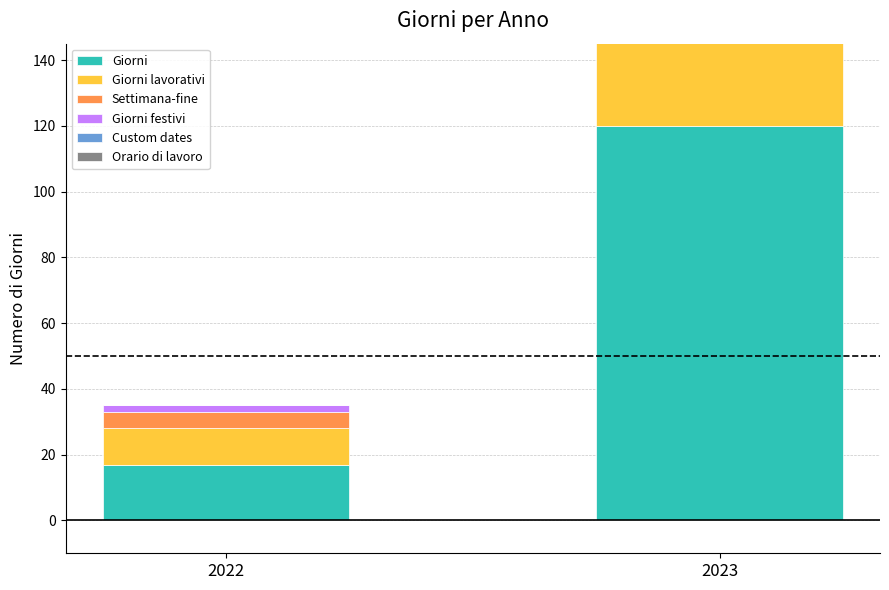

Reading right to left, what are all the values shown in this chart?

Giorni: 2023=120	2022=17
Giorni lavorativi: 2023=82	2022=11
Settimana-fine: 2023=35	2022=5
Giorni festivi: 2023=4	2022=2
Custom dates: 2023=0	2022=0
Orario di lavoro: 2023=0	2022=0